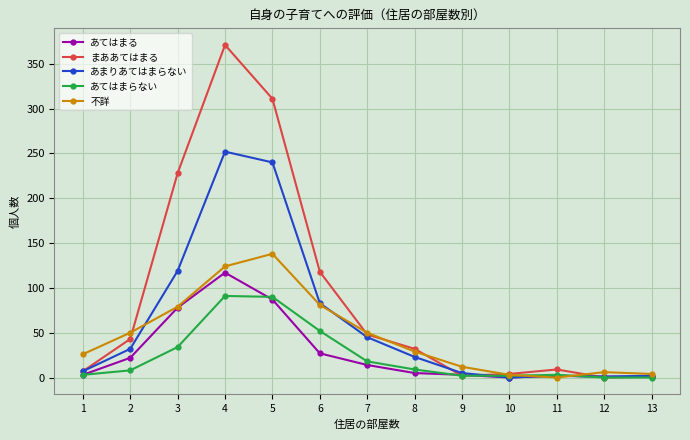

What is the difference between the highest and lowest values at 1?

23